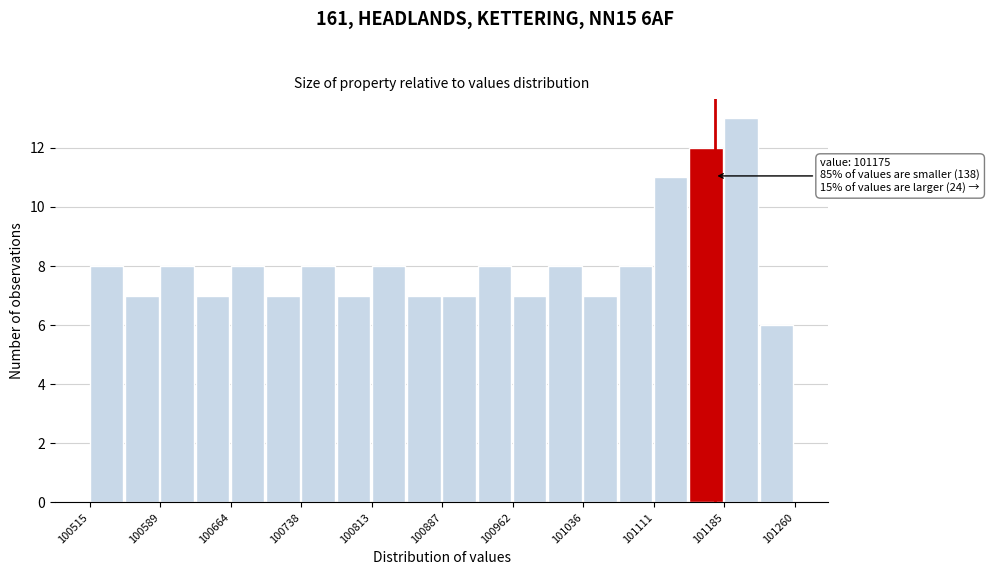

Around what value on the x-axis is the tallest bar? Give the approximate position of its centre, as read against the axis.

101200